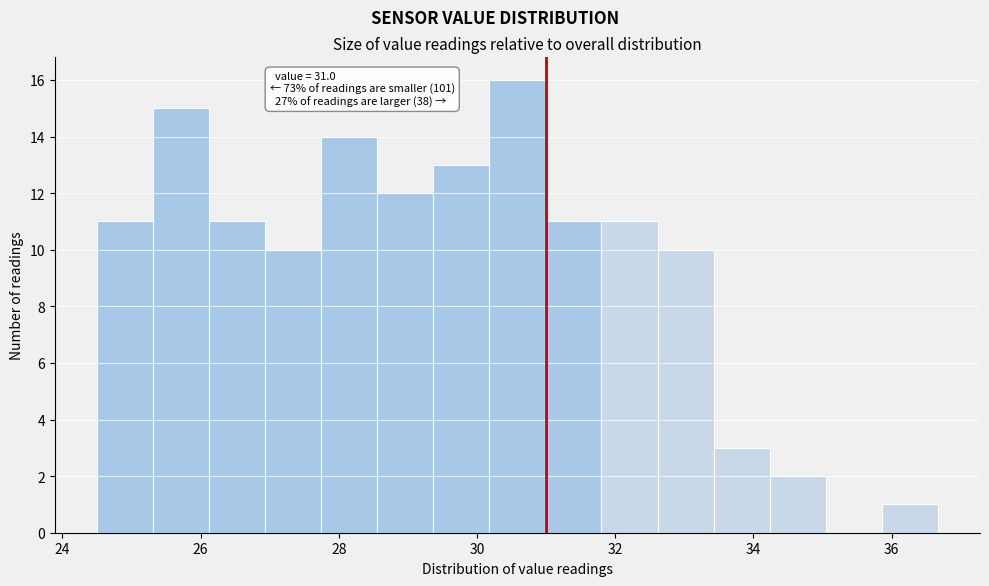

Which range on the x-axis has the tallest bar?

30.2 to 31.0